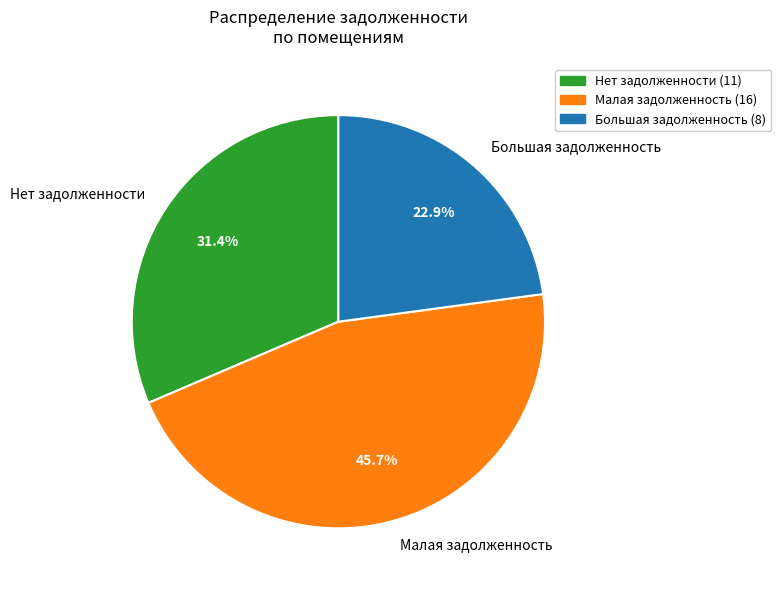

How many segments does this pie chart have?

3